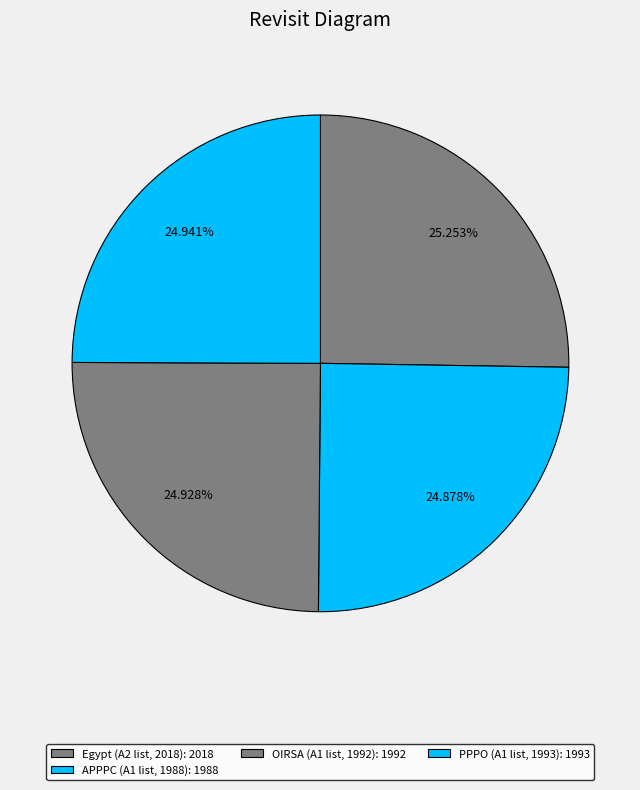

Count the number of slices in the pie.

4